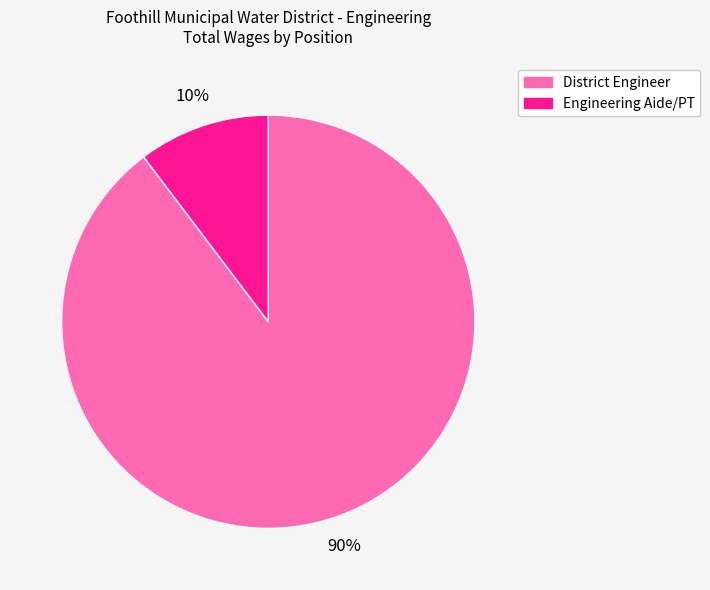

Between Engineering Aide/PT and District Engineer, which is larger?

District Engineer